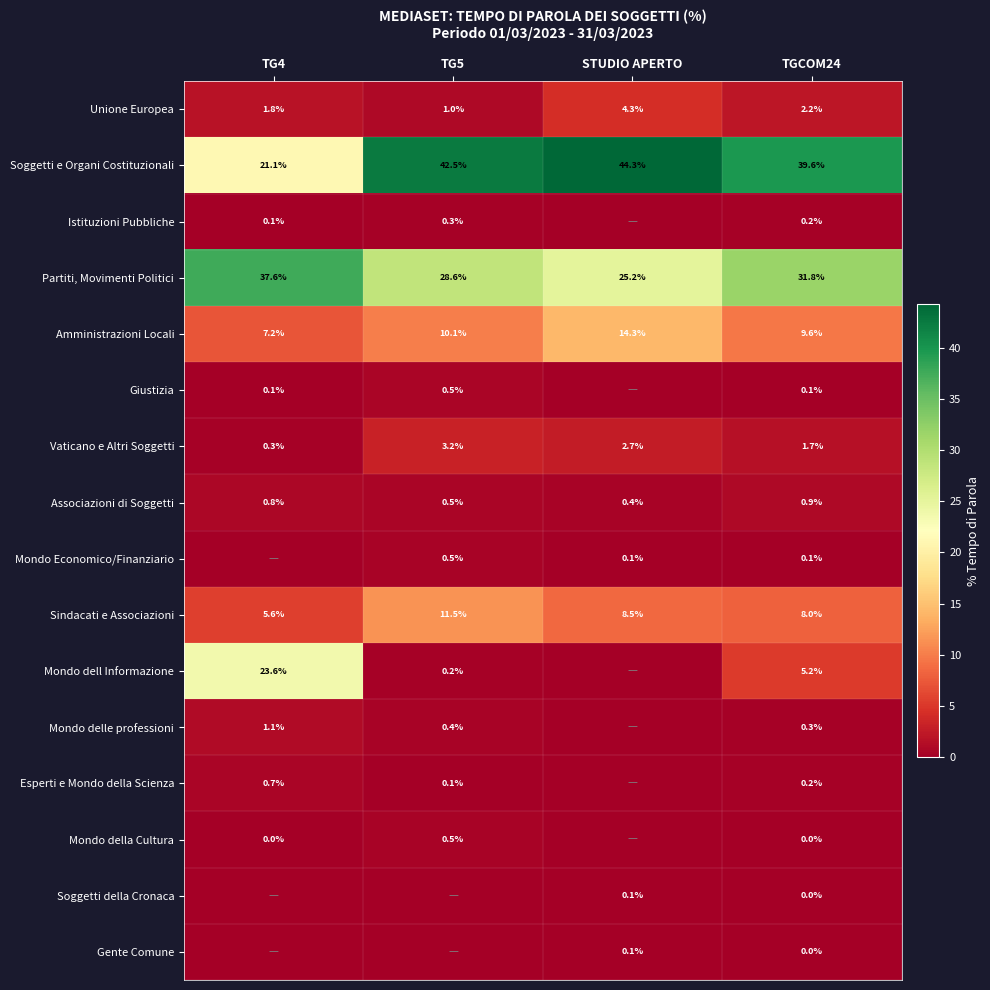

List the labels in order of Associazioni di Soggetti value, smallest first.

STUDIO APERTO, TG5, TG4, TGCOM24